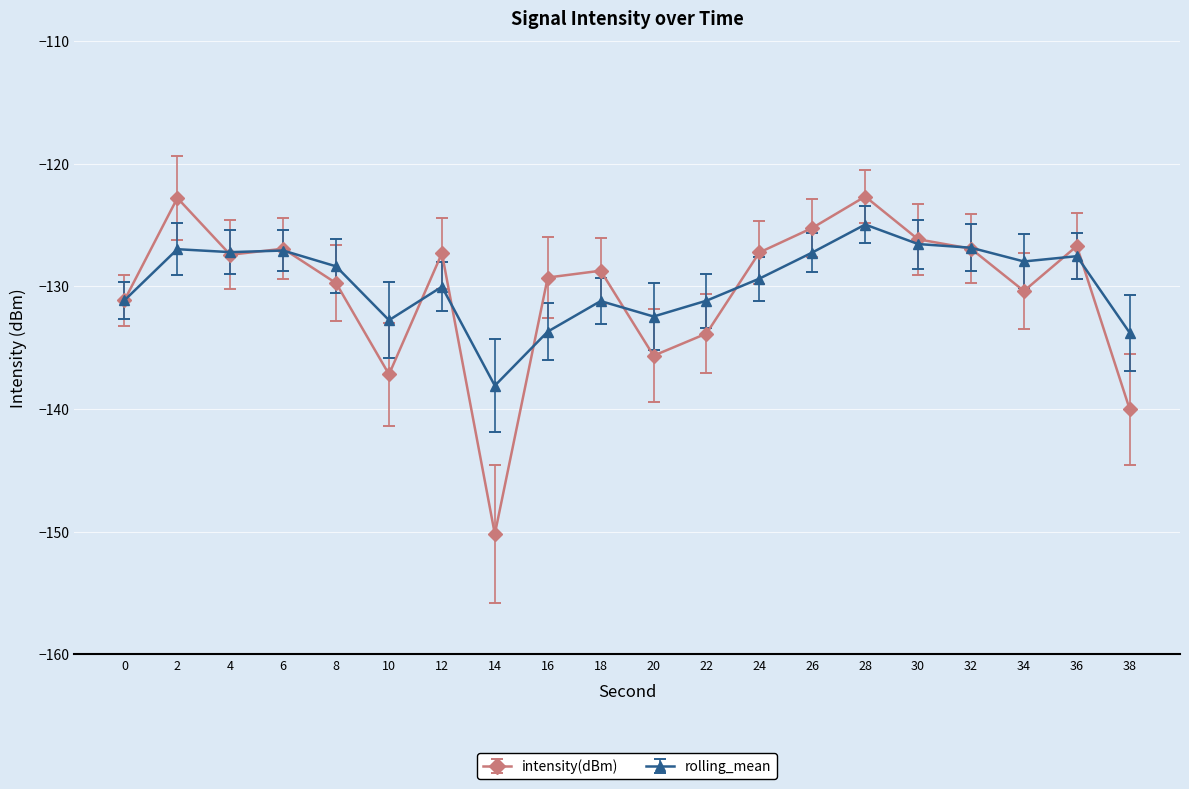

What is the smallest value displayed?

-150.2